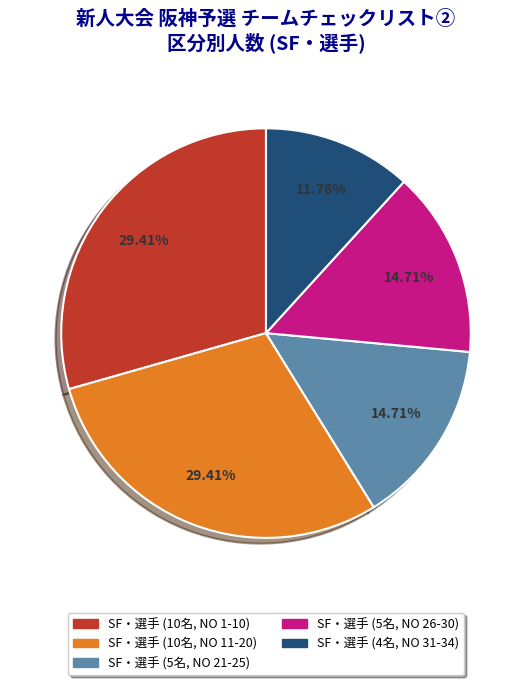

Approximately how many times larger is the value at SF・選手 (10名, NO 11-20) compared to SF・選手 (5名, NO 26-30)?

2.0